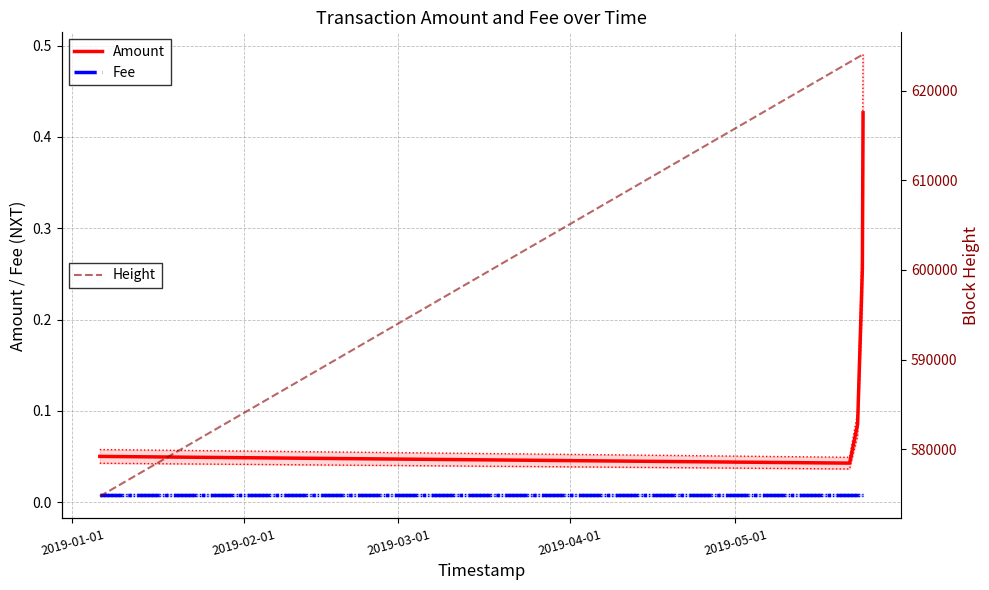

What is the difference between the maximum and minimum values in the Amount series?

0.4